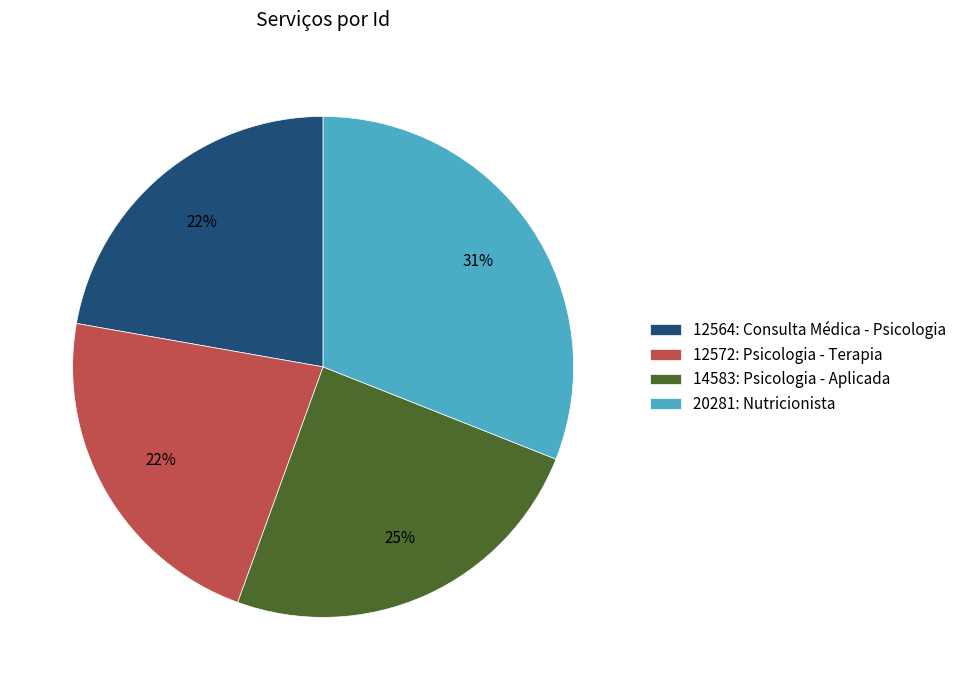

To the nearest percent, what percentage of the pie is 12564: Consulta Médica - Psicologia?

22%